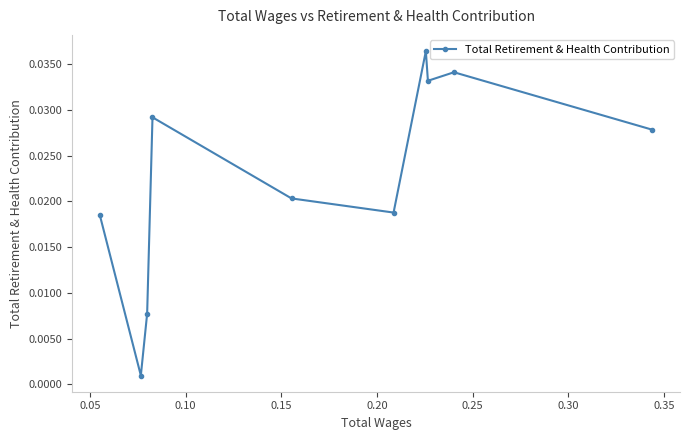

Is it true that the value at 0.20 is 0.0?

True